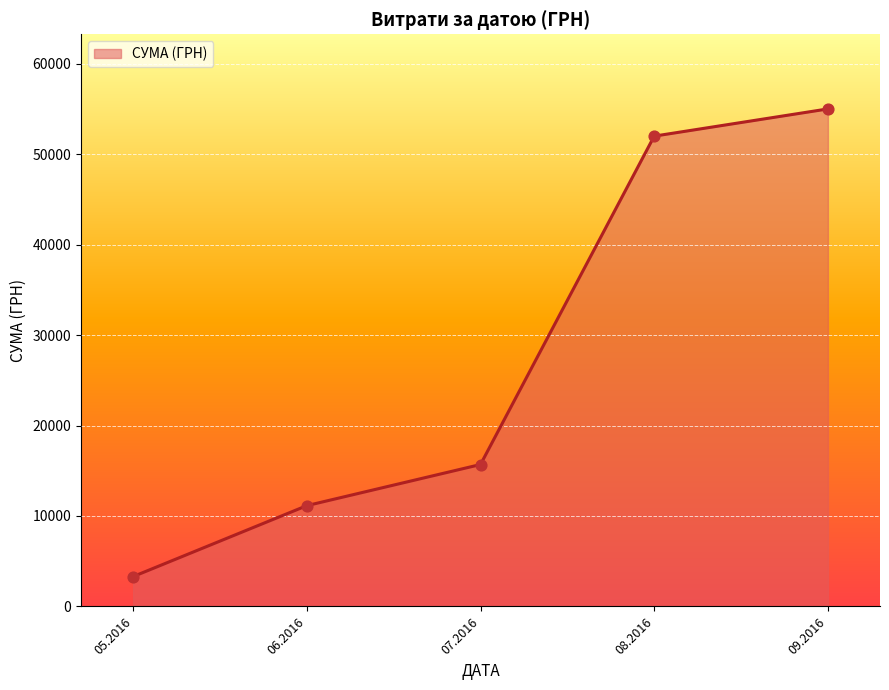

What is the change in value from 06.2016 to 07.2016?

+4545.4